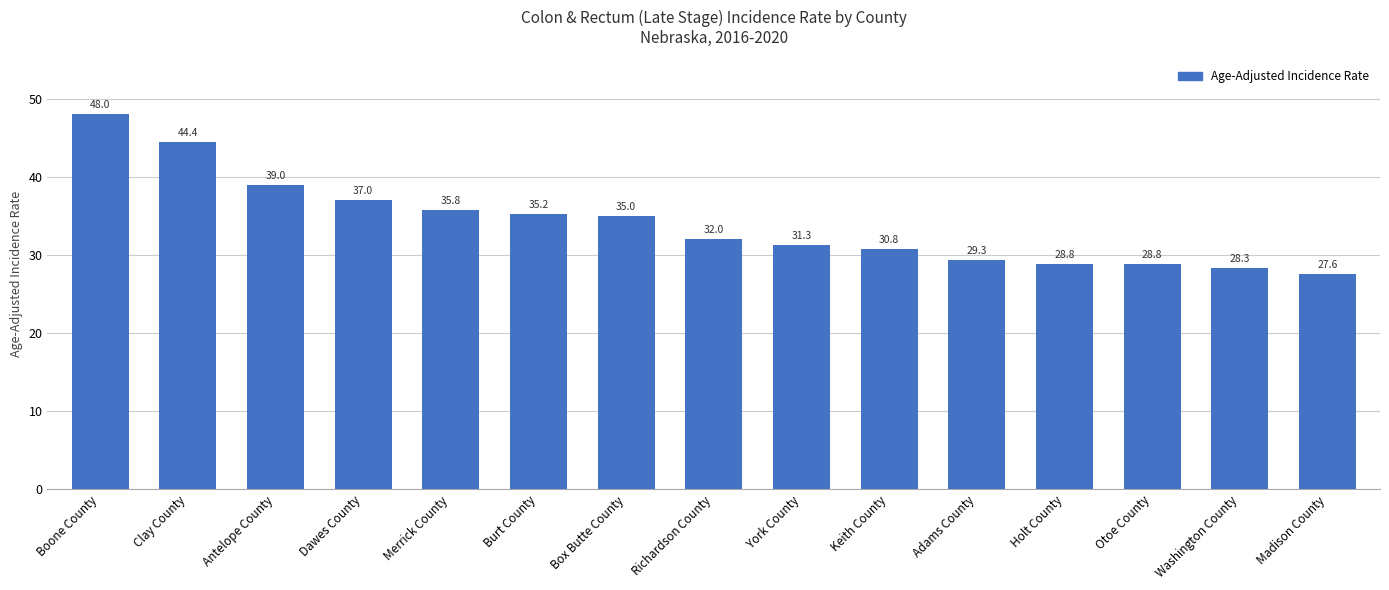

Between Merrick County and Dawes County, which is larger?

Dawes County